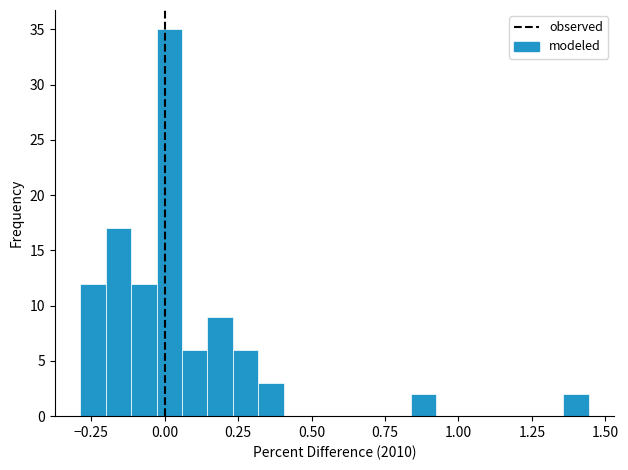

Around what value on the x-axis is the tallest bar? Give the approximate position of its centre, as read against the axis.

0.00